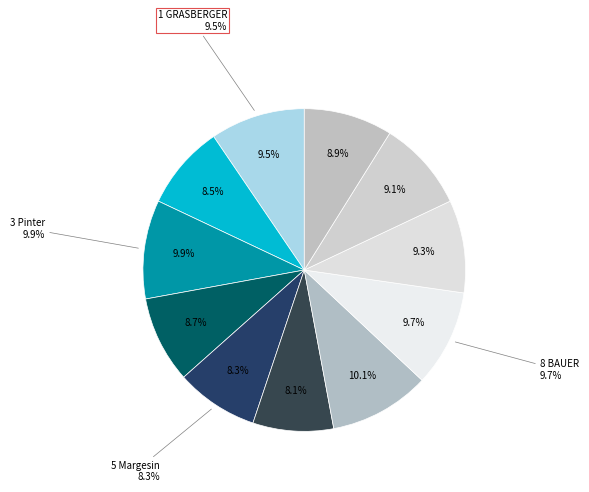

To the nearest percent, what is the combined percentage of 9 HARTLEB and 11 Schuster?

18%